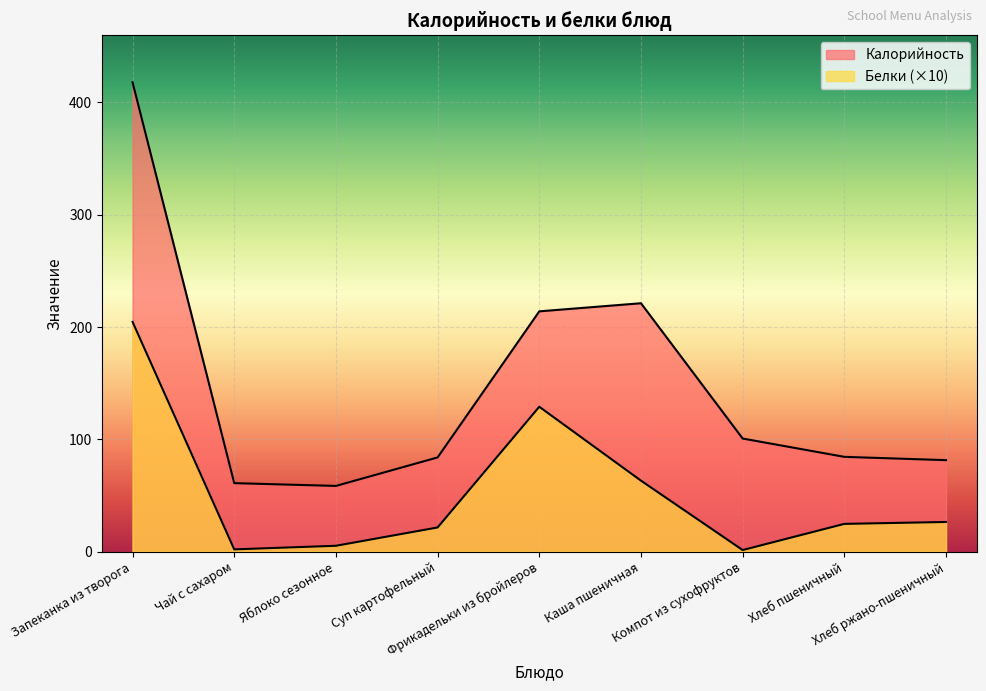

Where does the Белки series first go above 24?

Запеканка из творога